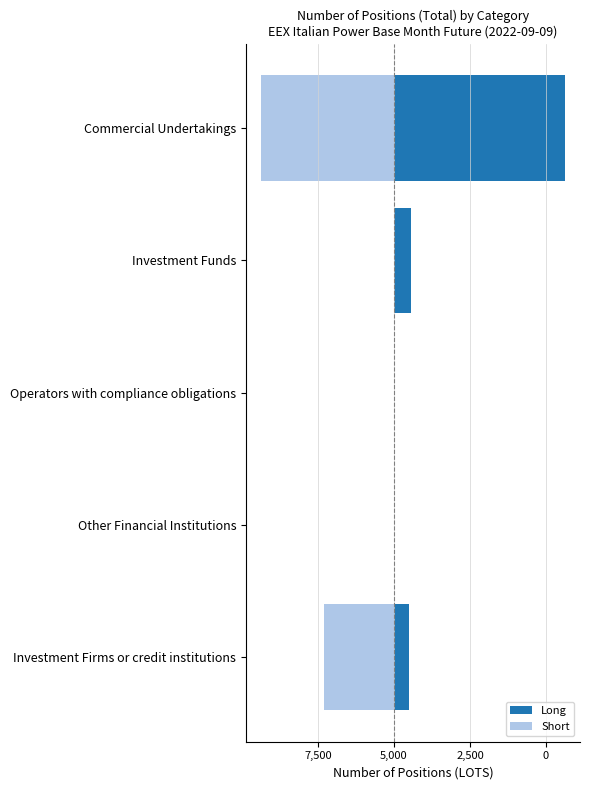

What are all the series names shown in the legend?

Long, Short